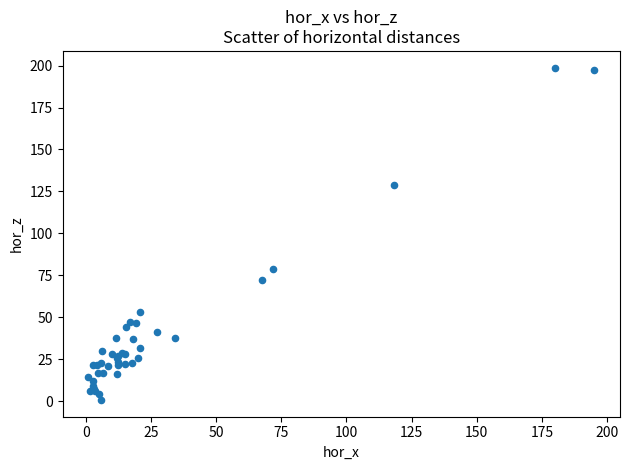

What Y value in the scatter plot is closest to 99?

78.6